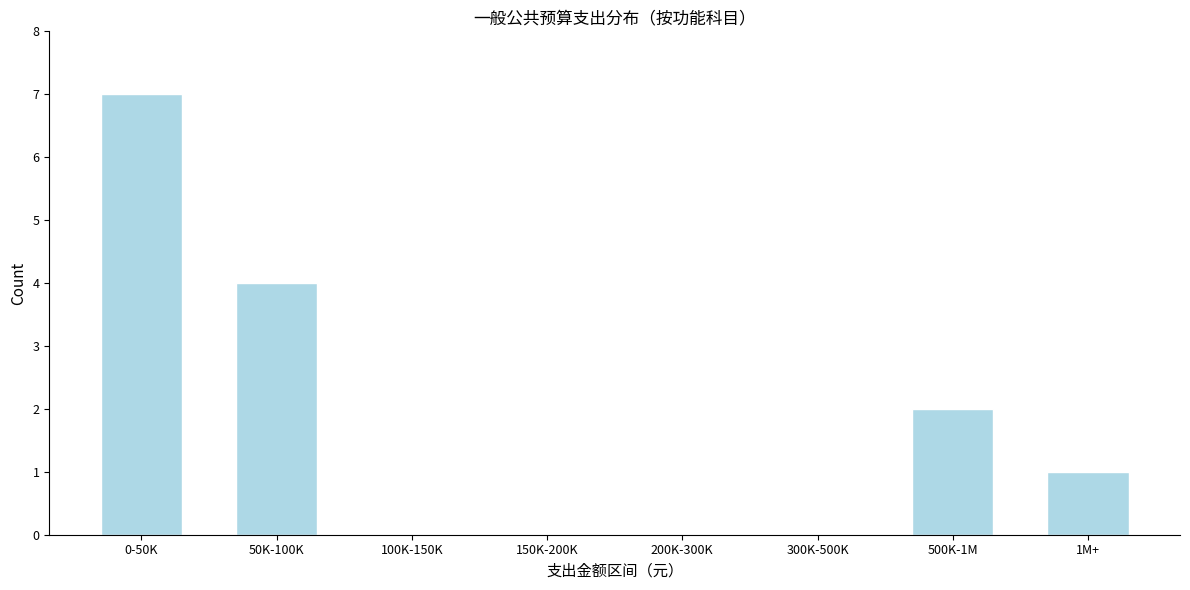

Reading right to left, list all the values displayed in this chart.

1M+=1	500K-1M=2	300K-500K=0	200K-300K=0	150K-200K=0	100K-150K=0	50K-100K=4	0-50K=7